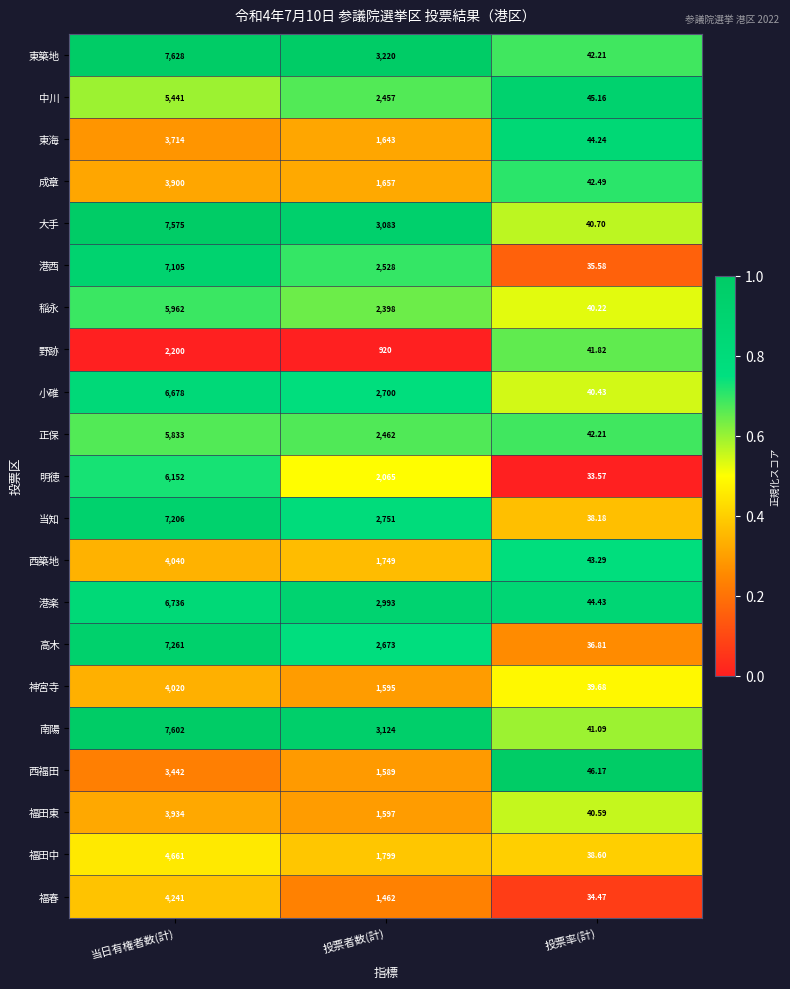

Which series has the largest range (max minus min)?

東築地